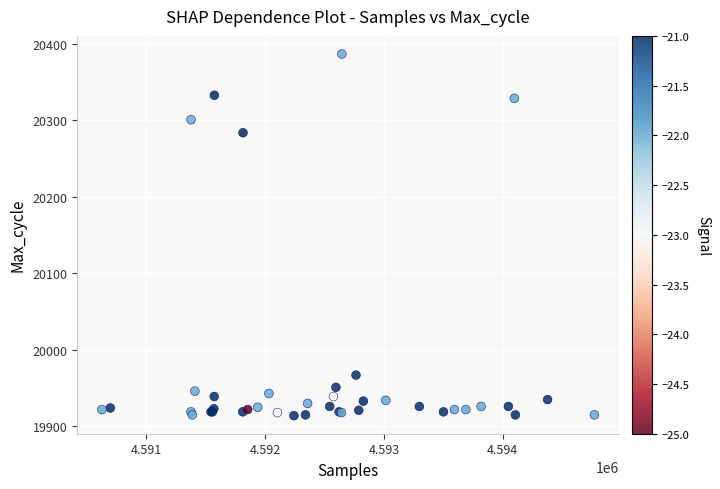

What Y value in the scatter plot is closest to 20150?

20284